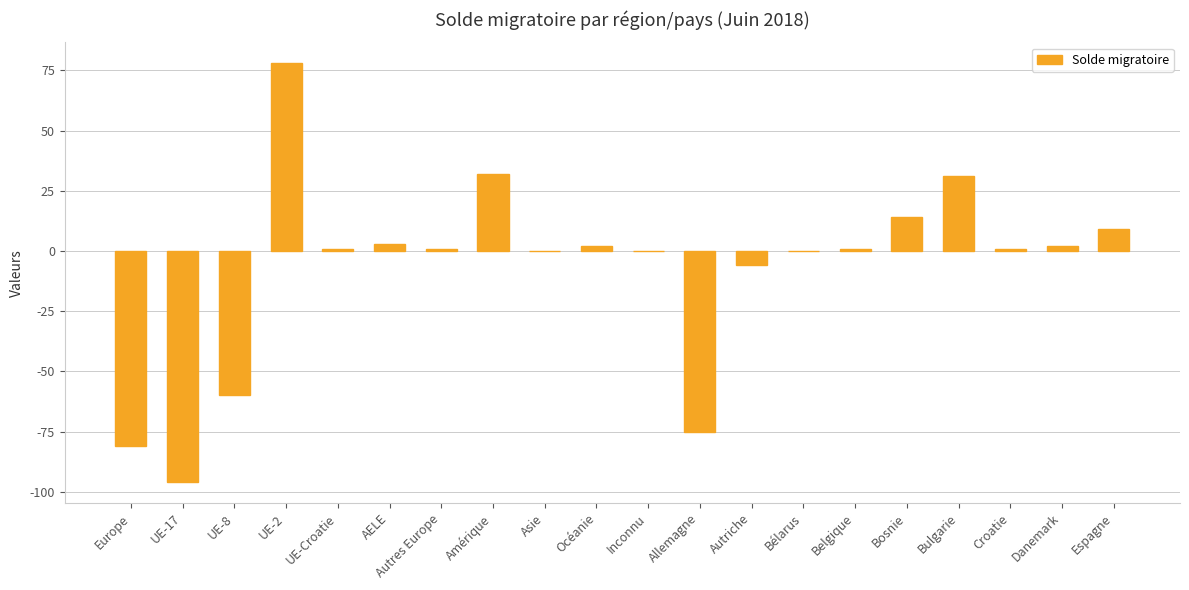

How many data points does each series have?

20